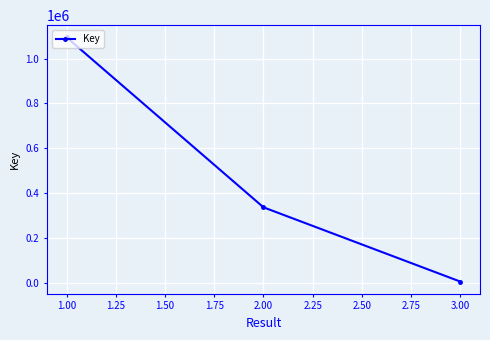

At which label is the value closest to 549750?

2.00